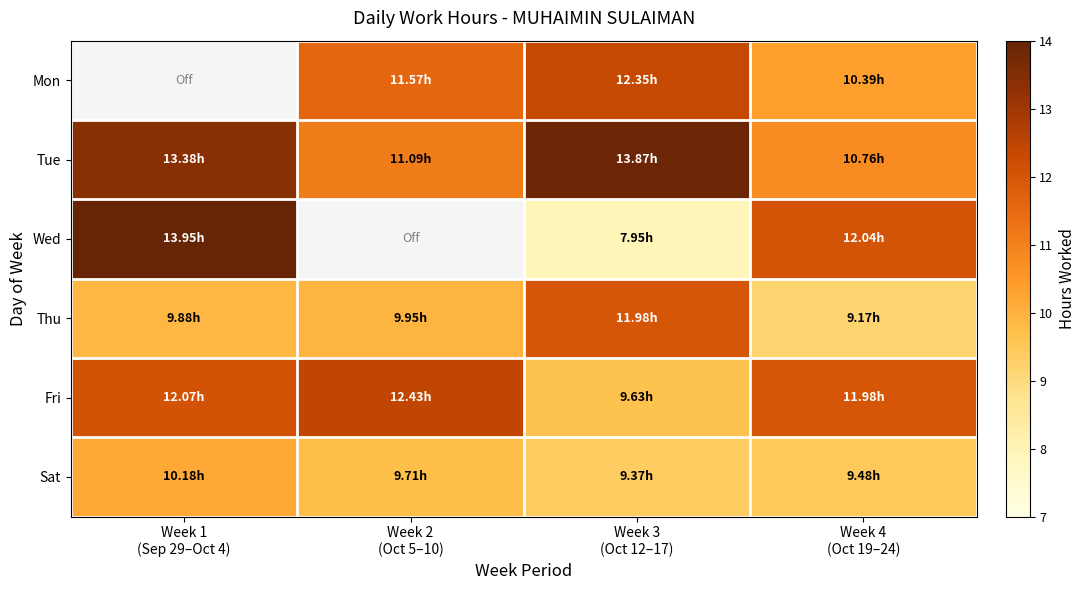

How many values in the Tue series are below 13?

2